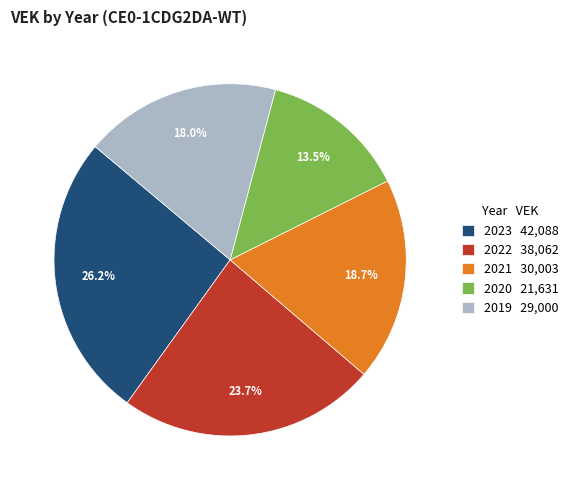

Which category has the biggest portion of the pie?

2023